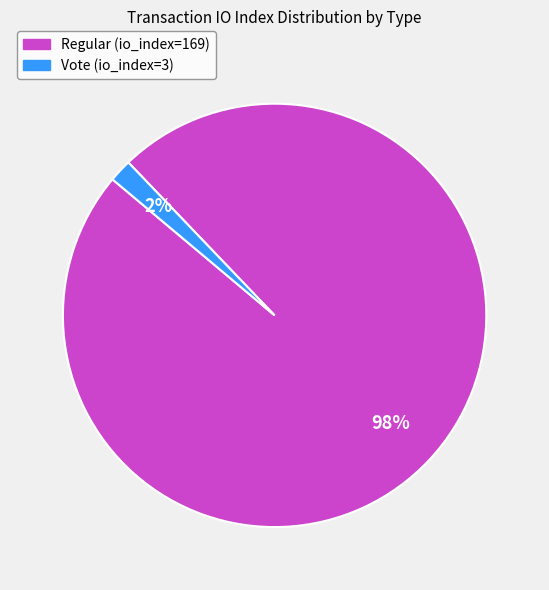

Is it true that Regular (io_index=169) is 98% of the pie?

True